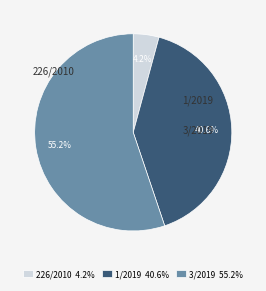

To the nearest percent, what is the average slice percentage?

33%